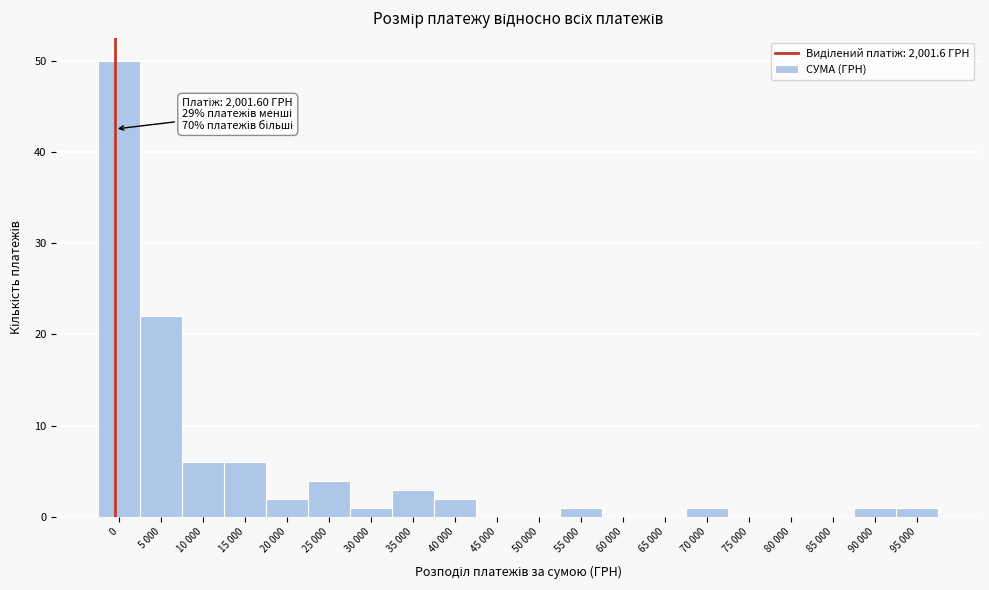

Reading left to right, list all the values displayed in this chart.

0=50	5 000=22	10 000=6	15 000=6	20 000=2	25 000=4	30 000=1	35 000=3	40 000=2	45 000=0	50 000=0	55 000=1	60 000=0	65 000=0	70 000=1	75 000=0	80 000=0	85 000=0	90 000=1	95 000=1